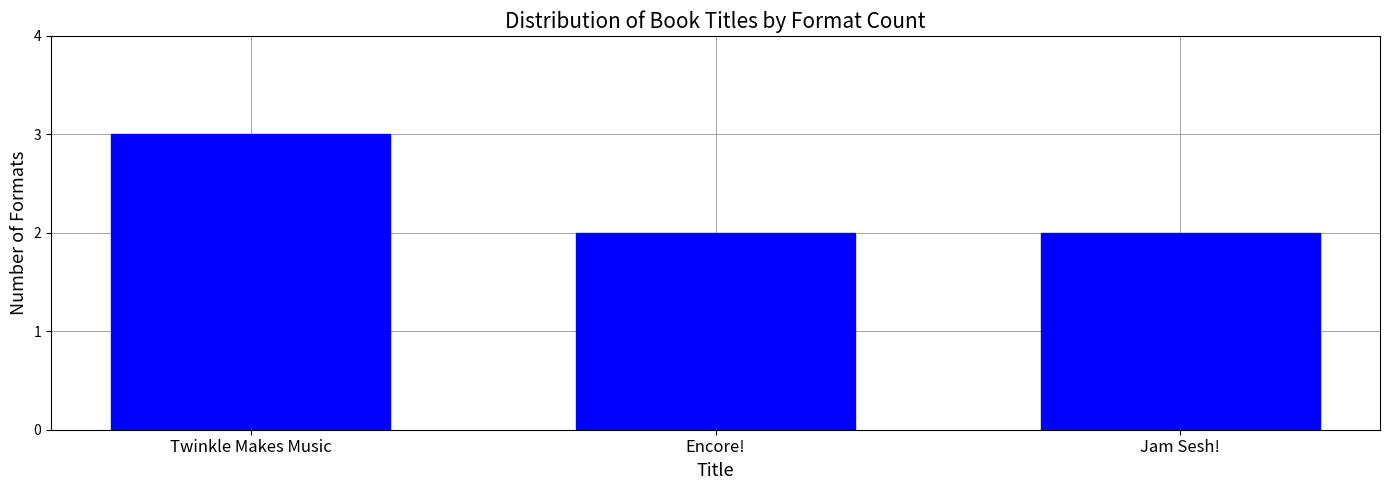

Reading left to right, extract all data points from this chart.

3	2	2